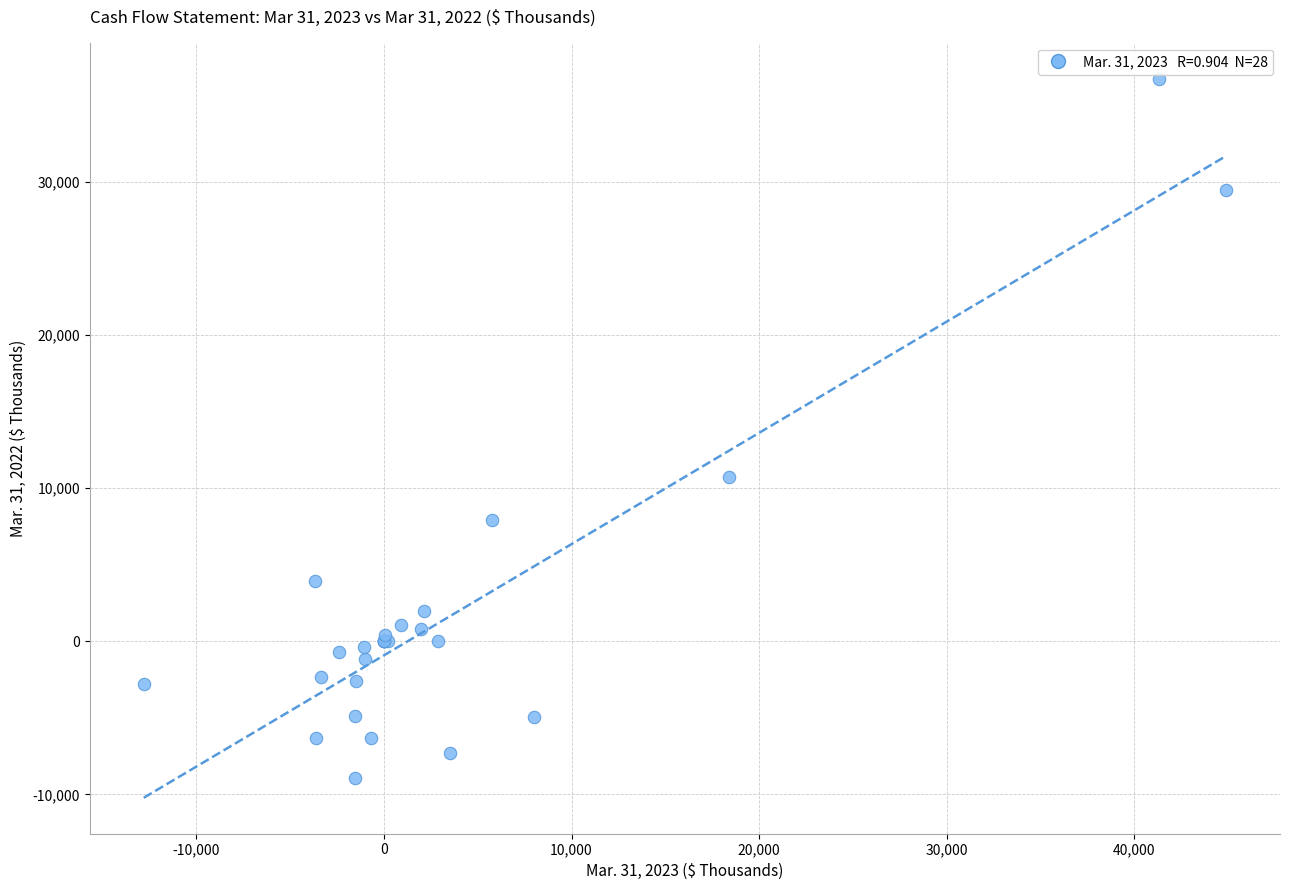

What Y value in the scatter plot is closest to 13928?

10718